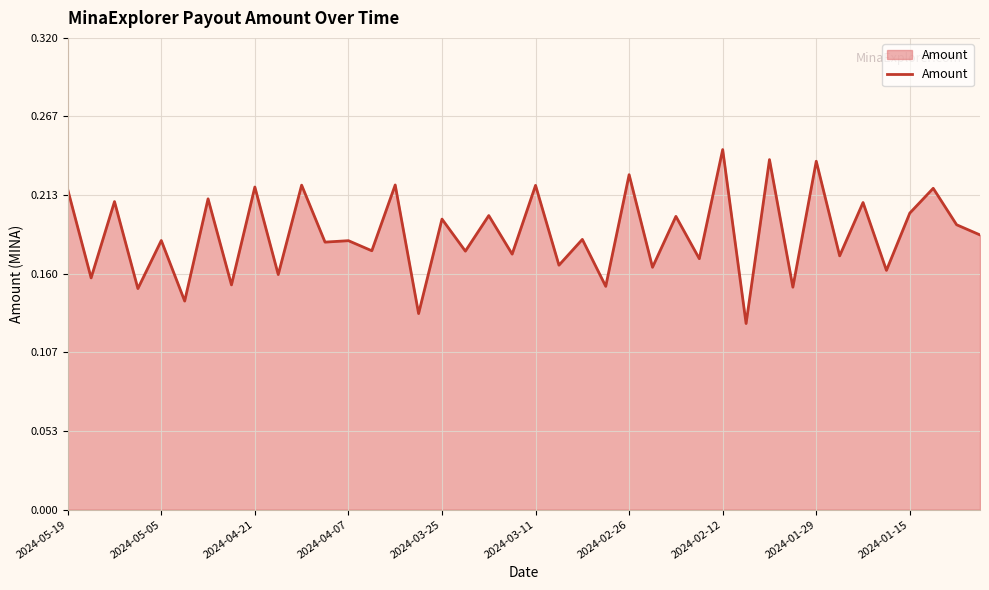

How many points are higher than both their immediate neighbors (excluding endpoints)?

18